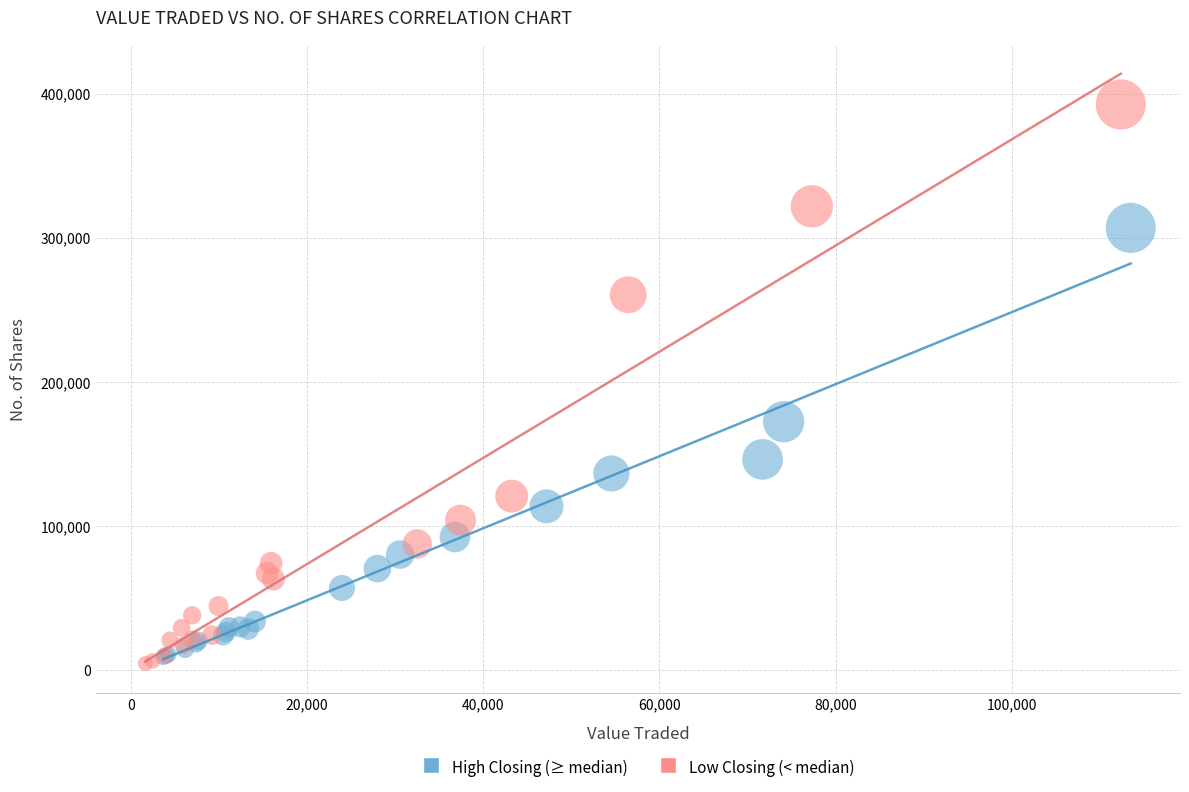

What are all the series names shown in the legend?

High Closing (≥ median), Low Closing (< median)